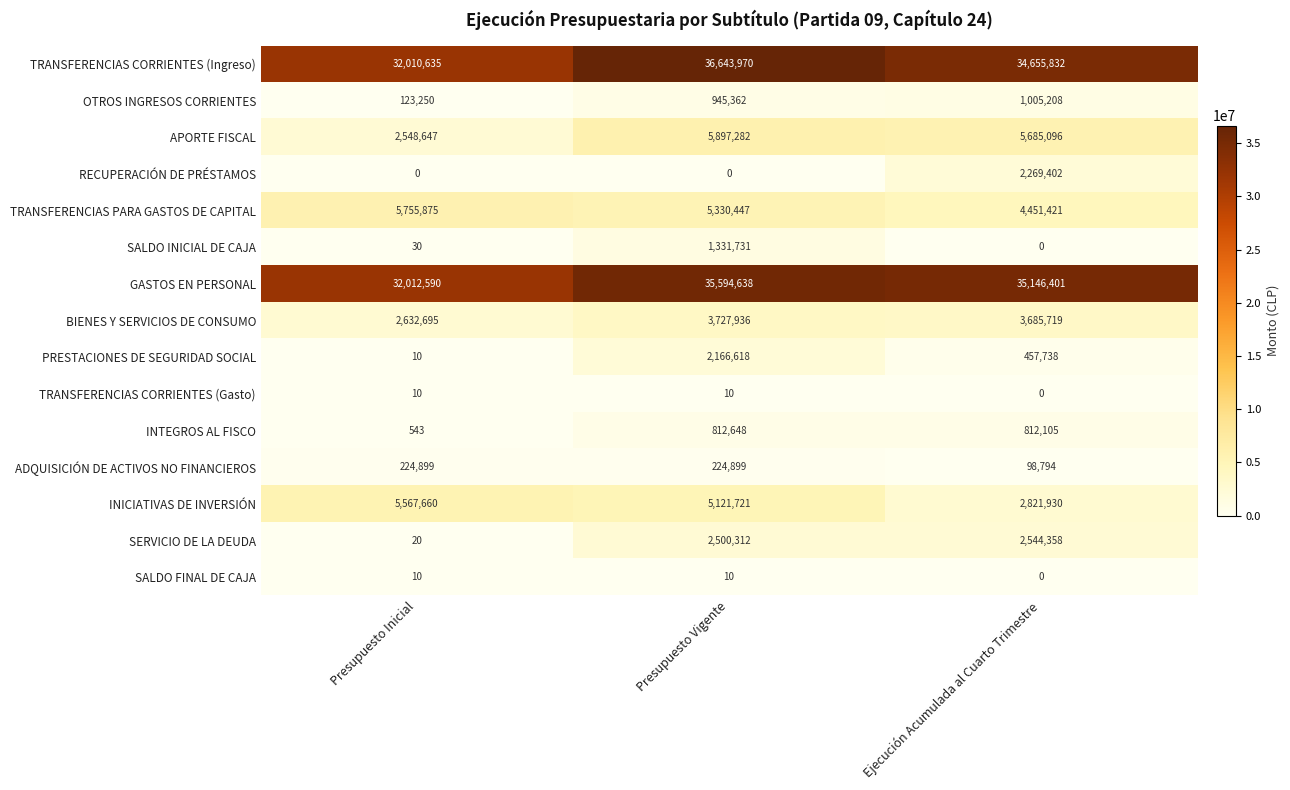

The value of TRANSFERENCIAS PARA GASTOS DE CAPITAL at Presupuesto Vigente is 5330447. True or false?

True